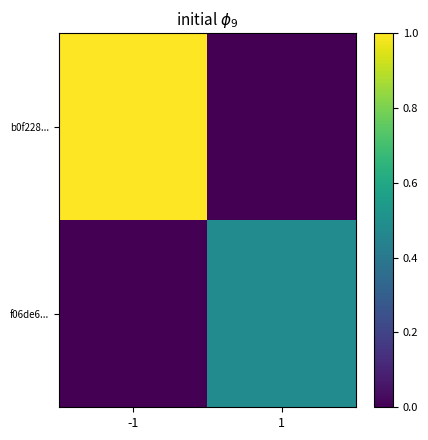

Reading left to right, what are all the values shown in this chart?

b0f228...: -1=1.0	1=0.0
f06de6...: -1=0.0	1=0.5